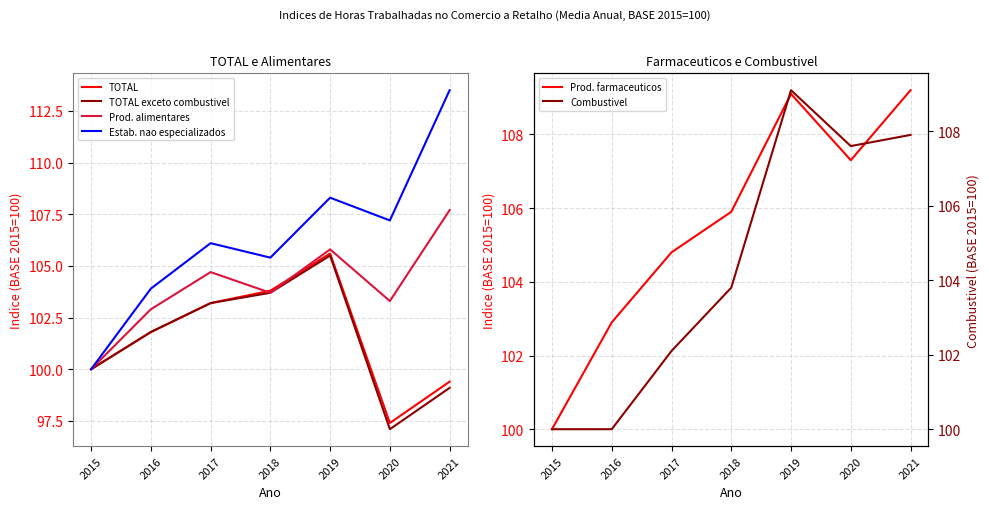

Which series ends up on top after the final intersection of Combustivel and Prod. farmaceuticos?

Prod. farmaceuticos